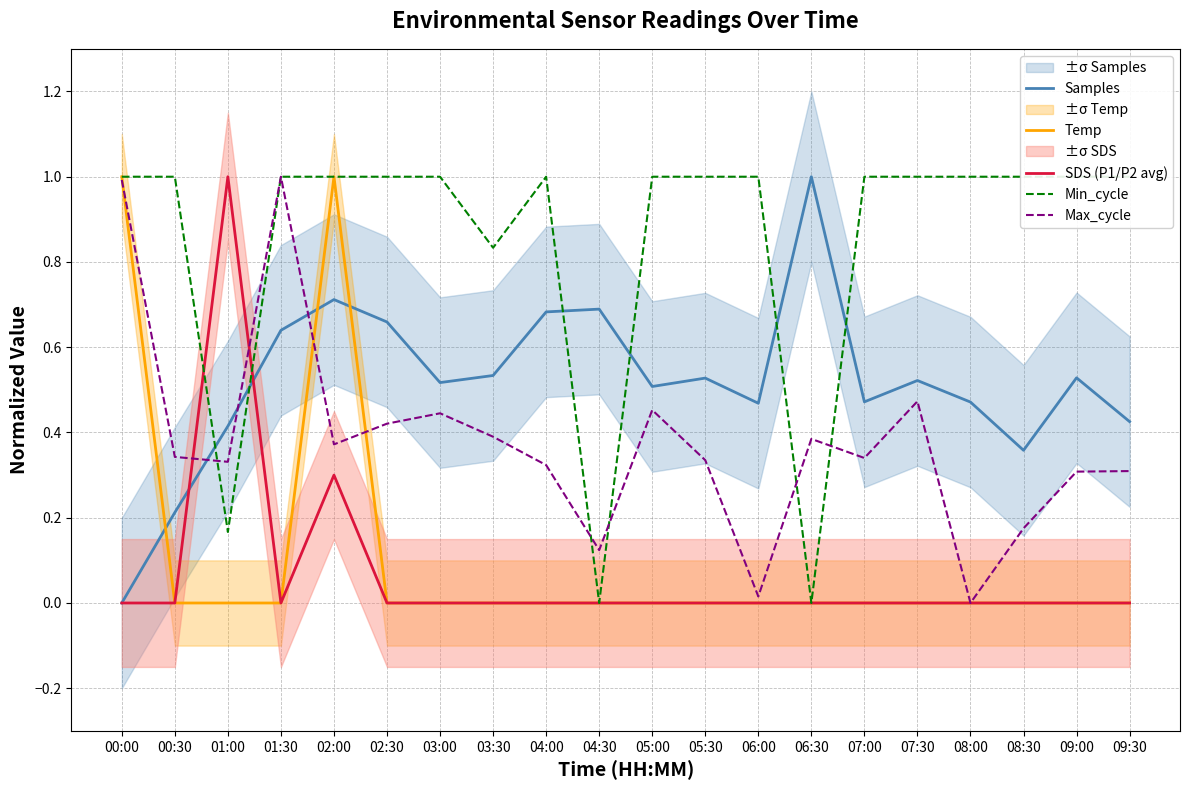

Does the chart have visible grid lines?

Yes